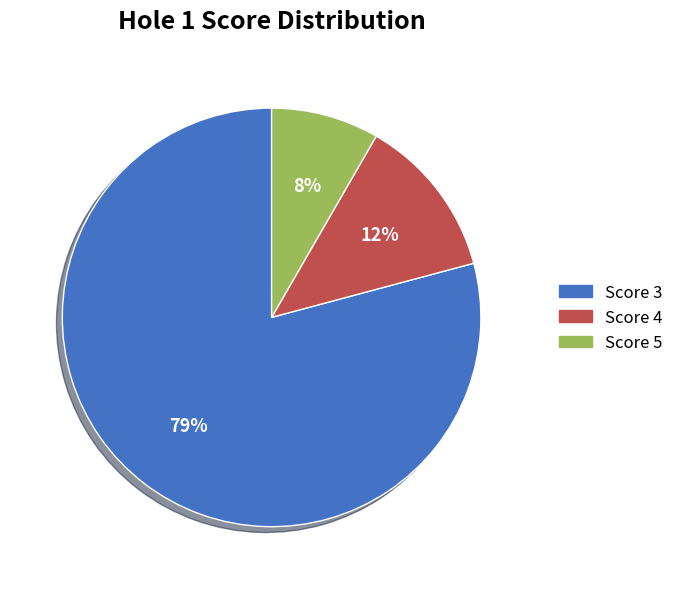

What is the largest slice in the pie chart?

Score 3